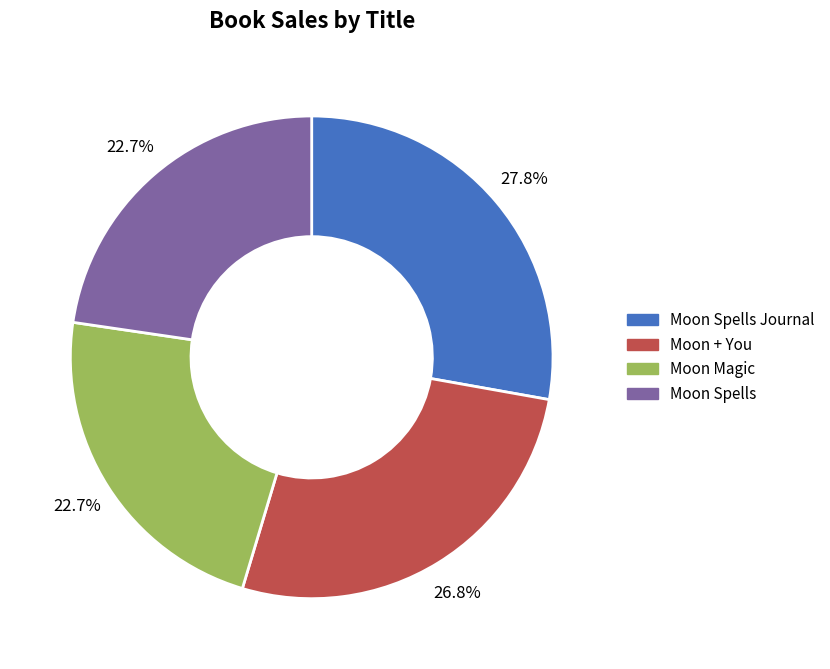

Approximately how many times larger is the value at Moon Spells Journal compared to Moon + You?

1.0